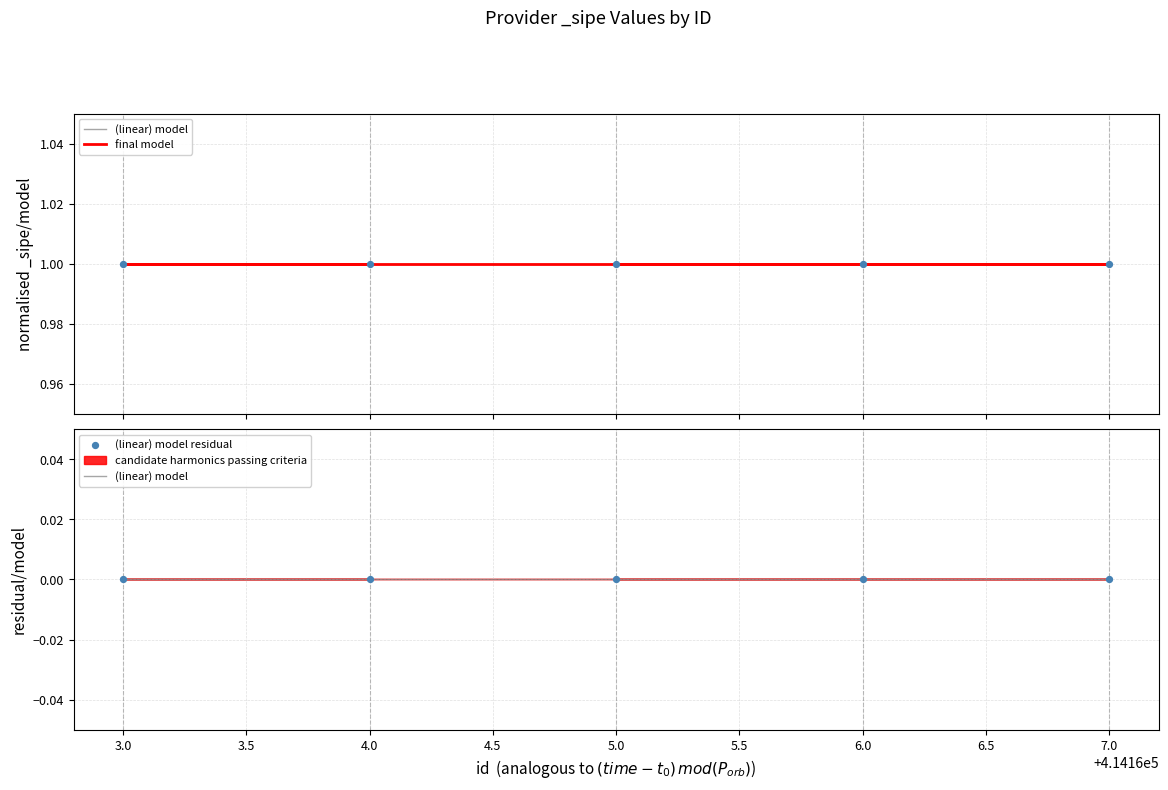

Which series has the widest spread of Y values?

(linear) model